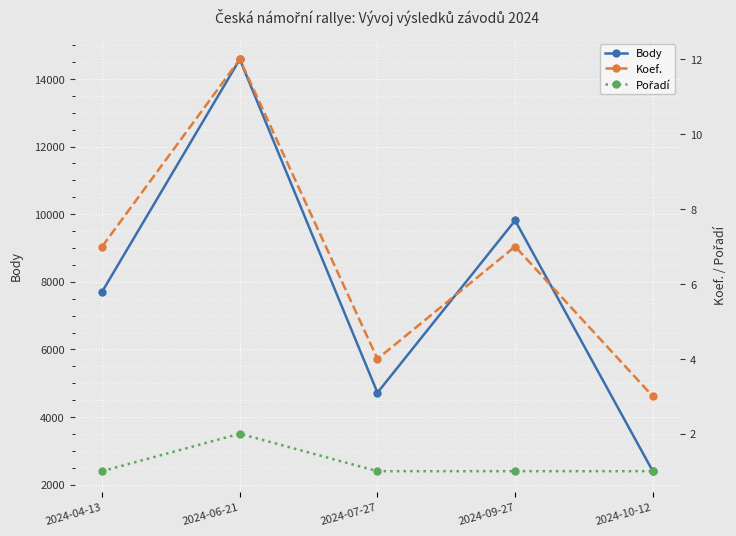

Rank the series by their maximum value, from highest to lowest.

Body, Koef., Pořadí